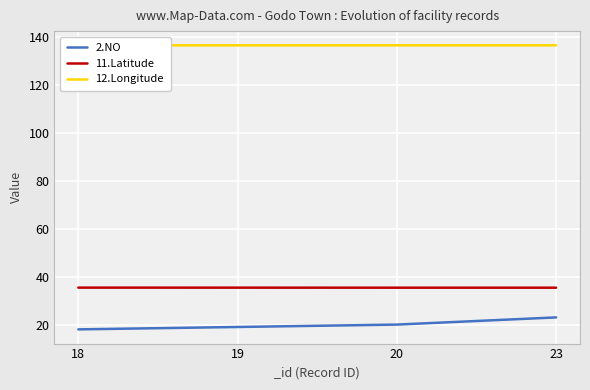

Which series has the largest total across all categories?

12.Longitude